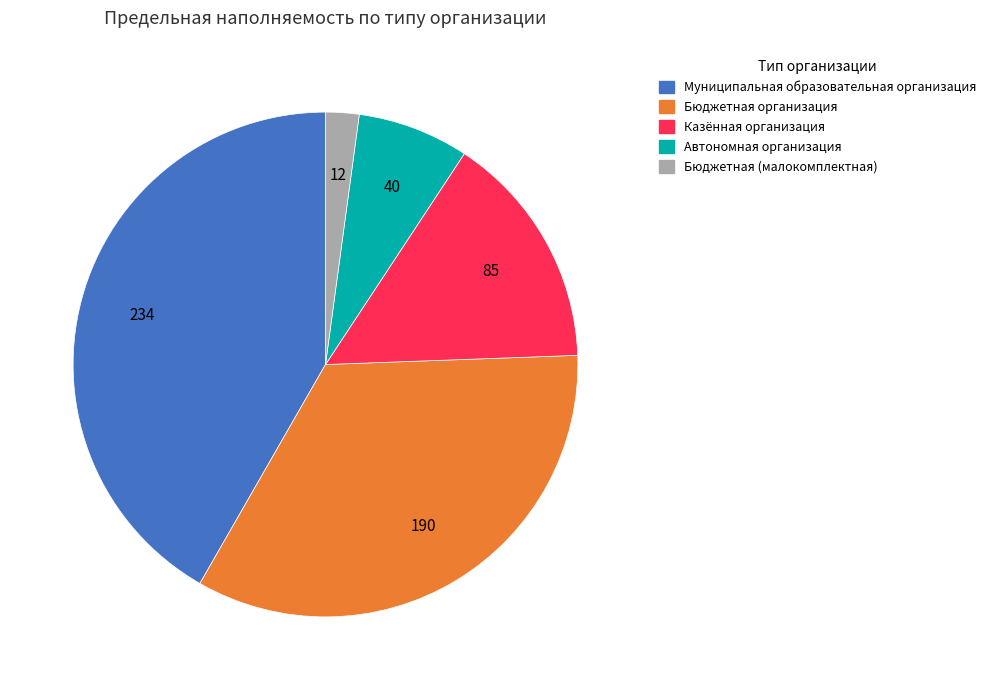

What is the largest slice in the pie chart?

Муниципальная образовательная организация